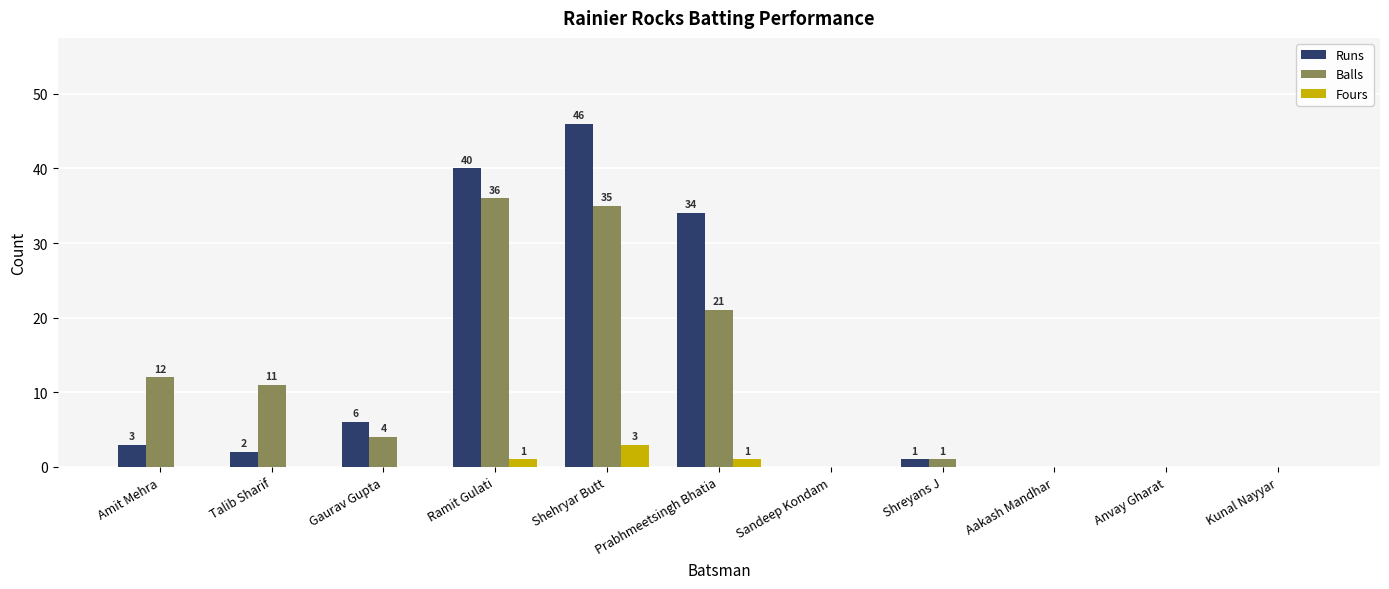

How many series are shown in this chart?

3